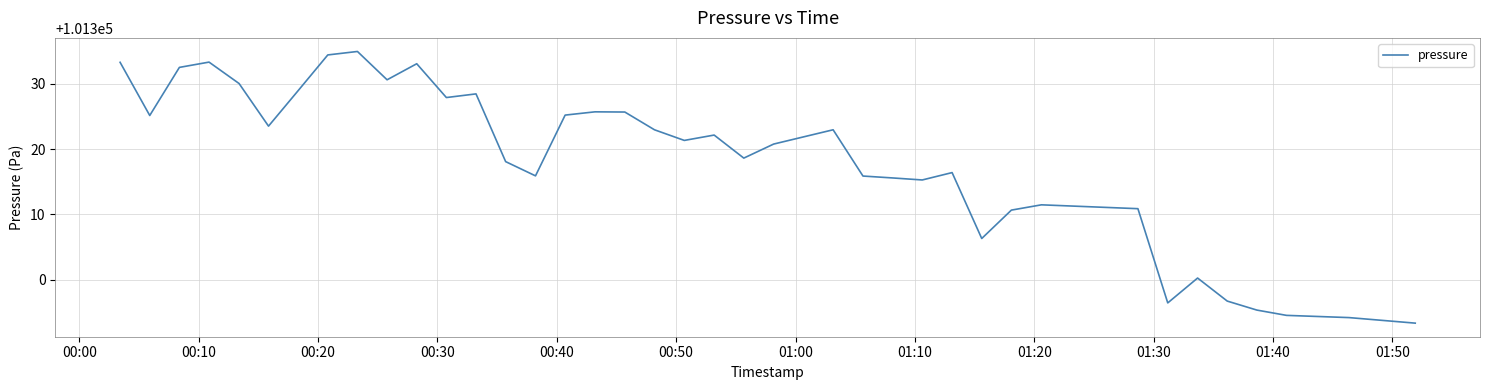

What is the average value?

101318.3